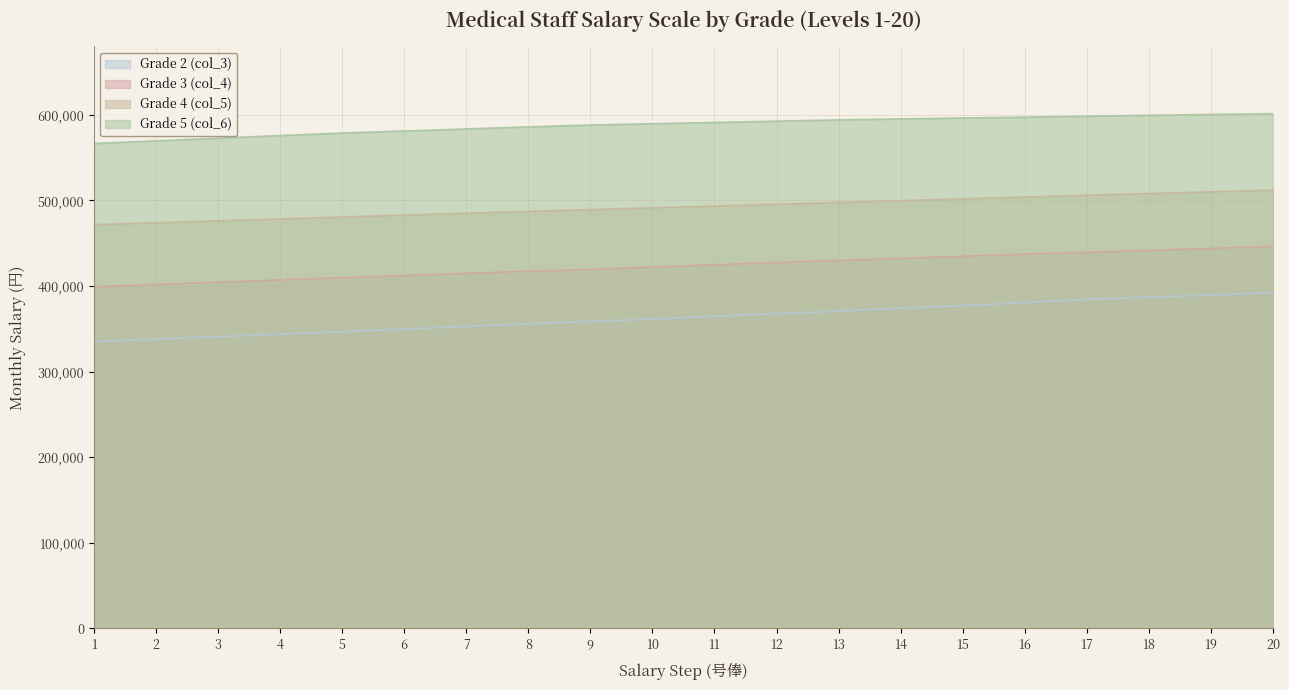

Reading left to right, extract all data points from this chart.

Grade 2 (col_3): 335000	338000	340900	343800	346500	349700	352800	355900	358700	361400	364500	367700	370600	374100	377100	380700	384300	387000	389500	392100
Grade 3 (col_4): 399000	401900	404500	407200	409800	412200	414900	417300	419500	422200	424800	427500	429900	432400	434800	437300	439300	441700	444000	446400
Grade 4 (col_5): 471700	474000	476200	478500	480700	482900	485100	487300	489300	491400	493500	495600	497700	499800	501900	504000	506100	508100	510100	512100
Grade 5 (col_6): 566500	569600	572700	575800	578700	581100	583500	585900	588100	589600	591100	592600	594100	595200	596300	597200	598400	599400	600400	601400